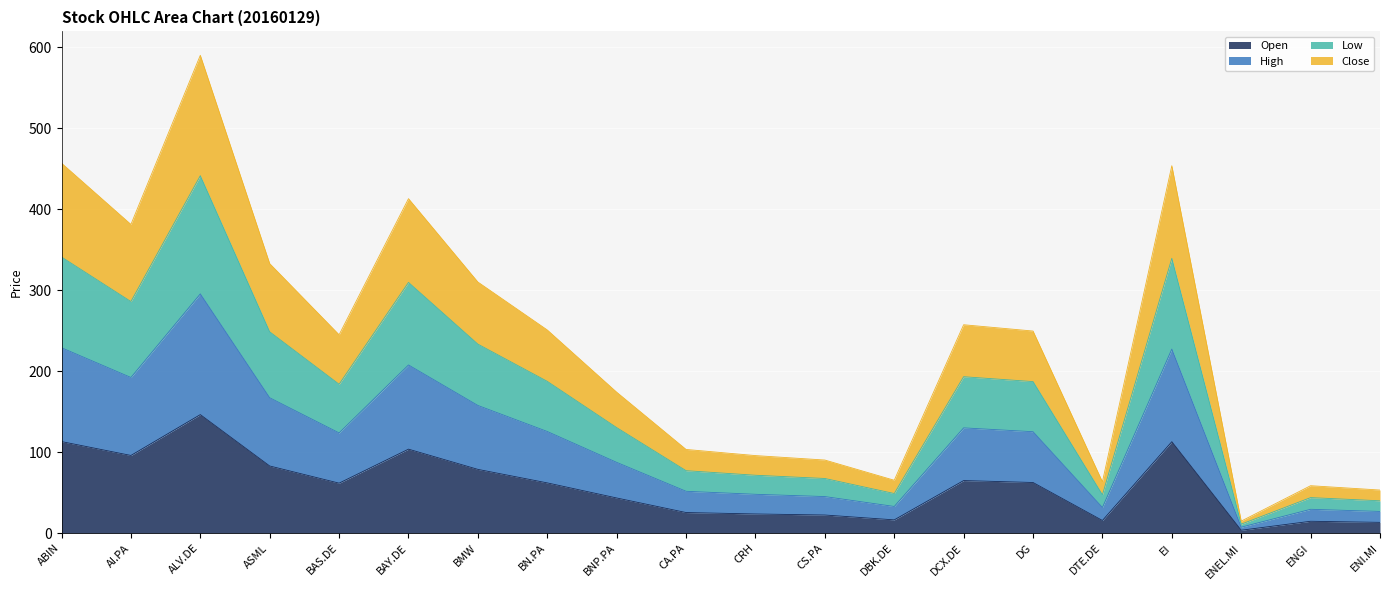

Which series has the largest range (max minus min)?

High